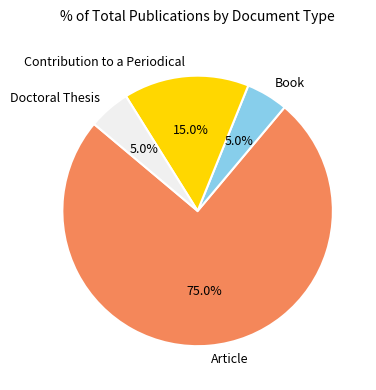

Count the number of slices in the pie.

4